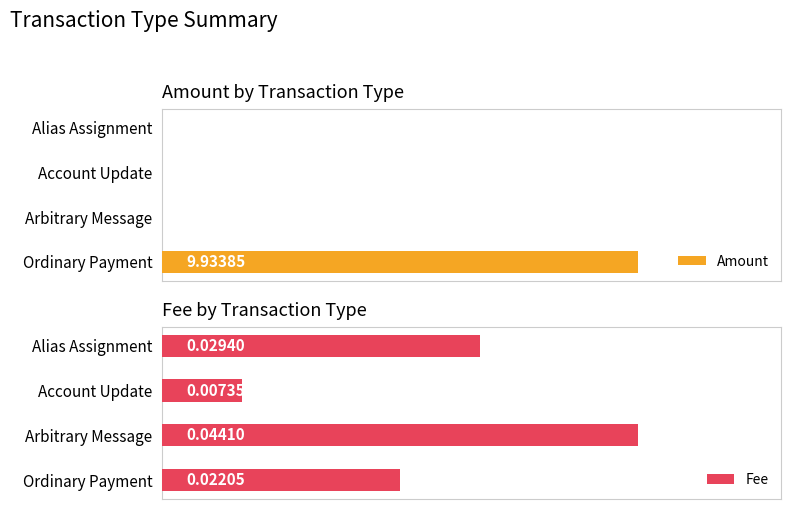

What is the highest value of the Amount series?

9.9